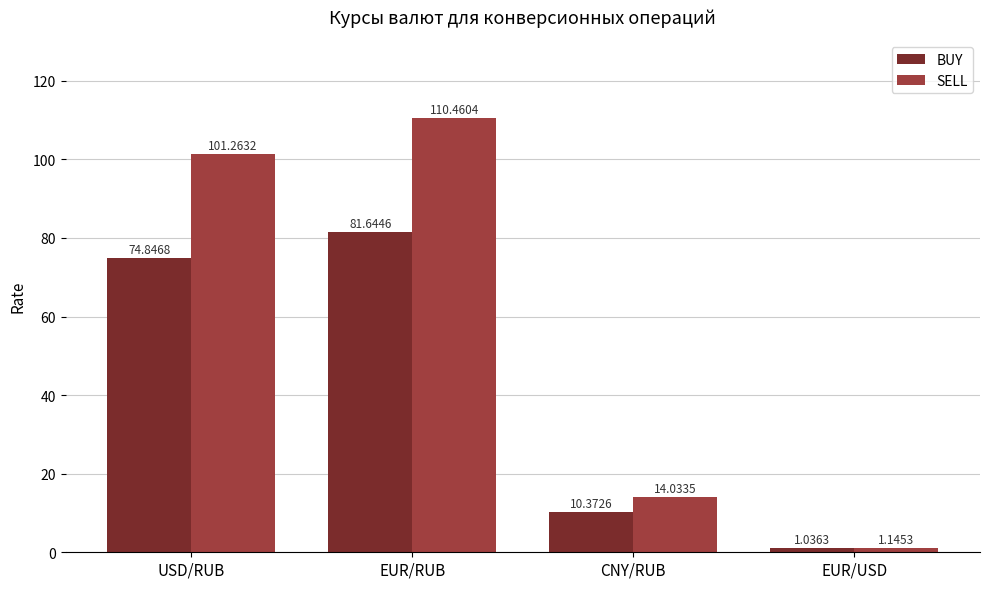

What is the value of the BUY bar at the 1st from the left?

74.8